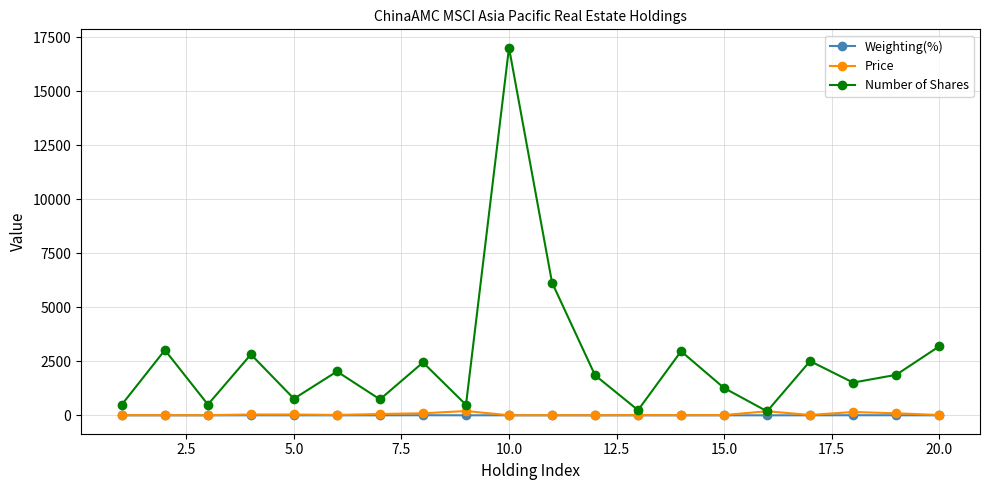

True or false: Weighting(%) has more than 0 points higher than both neighbors.

True